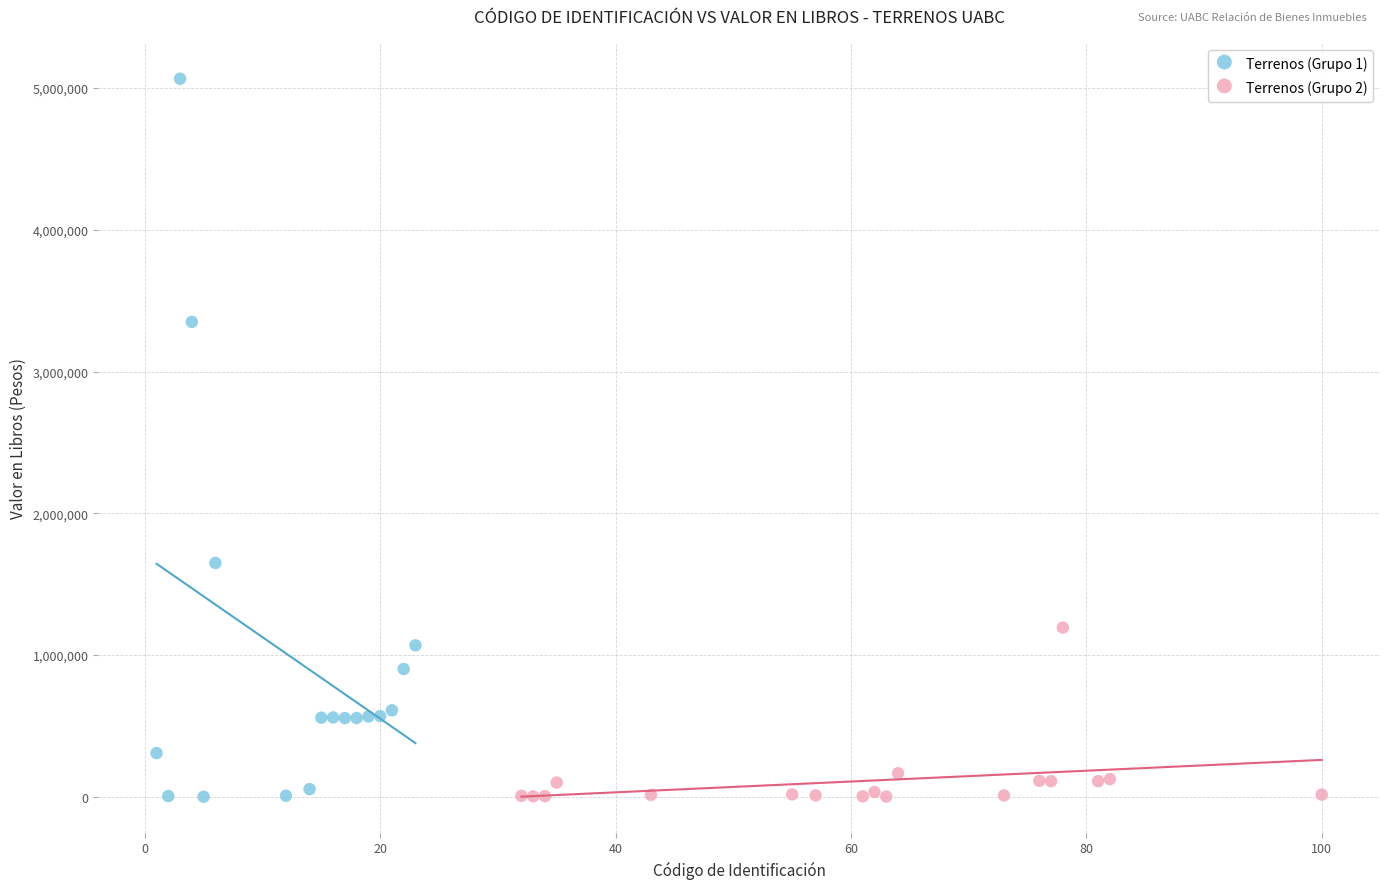

Which series reaches the maximum Y coordinate?

Terrenos (Grupo 1)